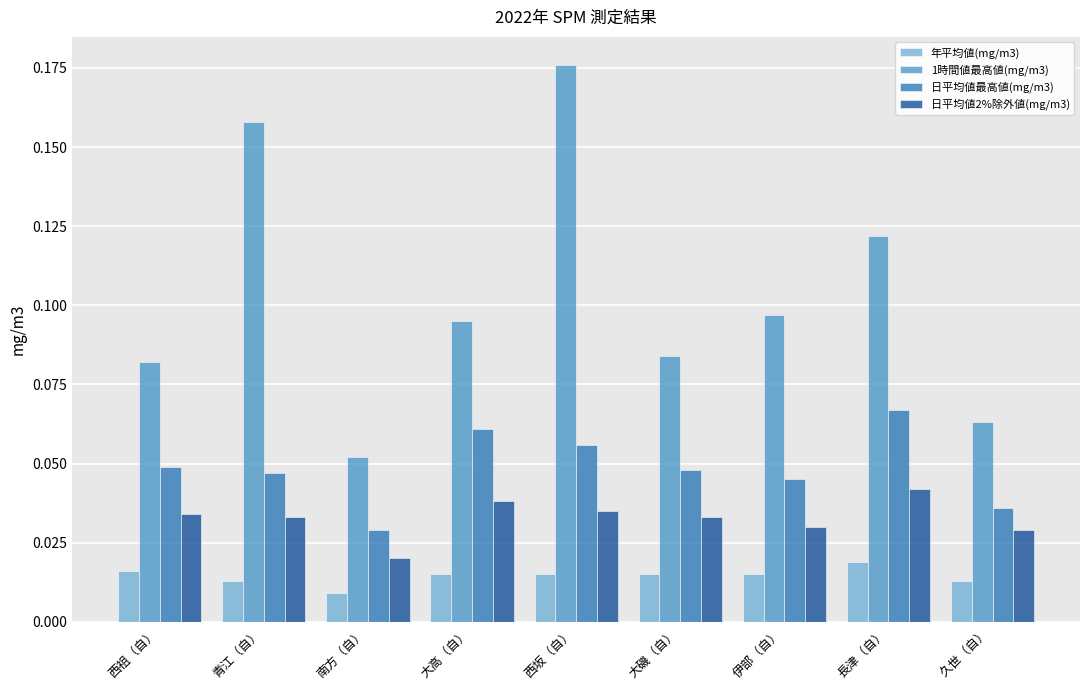

At which category is the sum across all series the highest?

西坂（自）